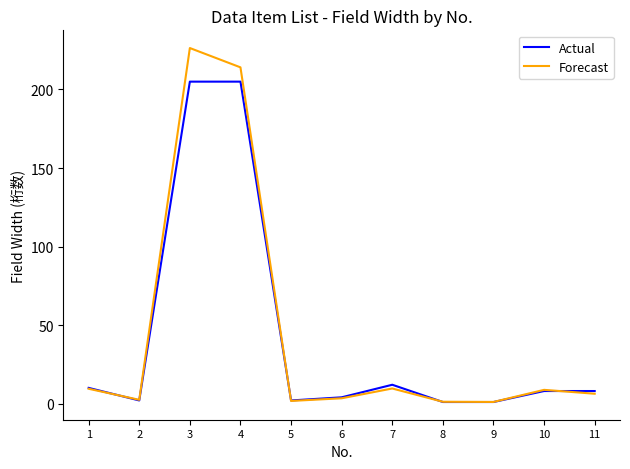

What is the minimum value shown in the chart?

1.0